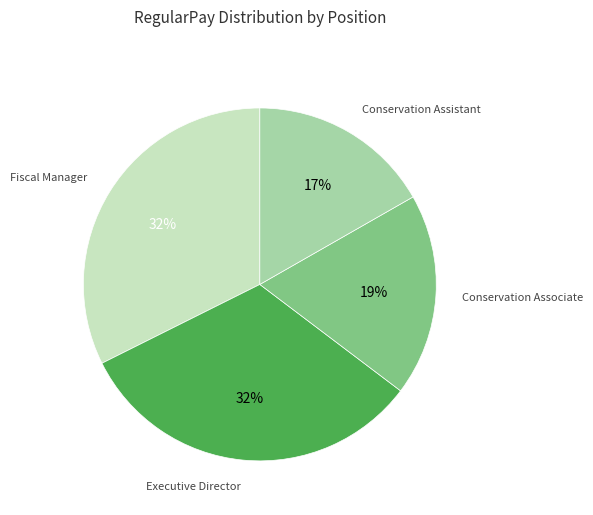

To the nearest percent, what is the average slice percentage?

25%